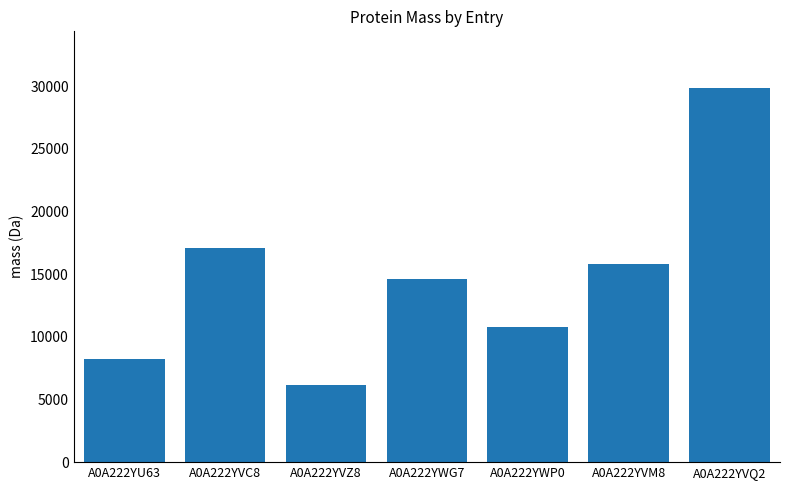

Rank the categories by value from lowest to highest.

A0A222YVZ8, A0A222YU63, A0A222YWP0, A0A222YWG7, A0A222YVM8, A0A222YVC8, A0A222YVQ2